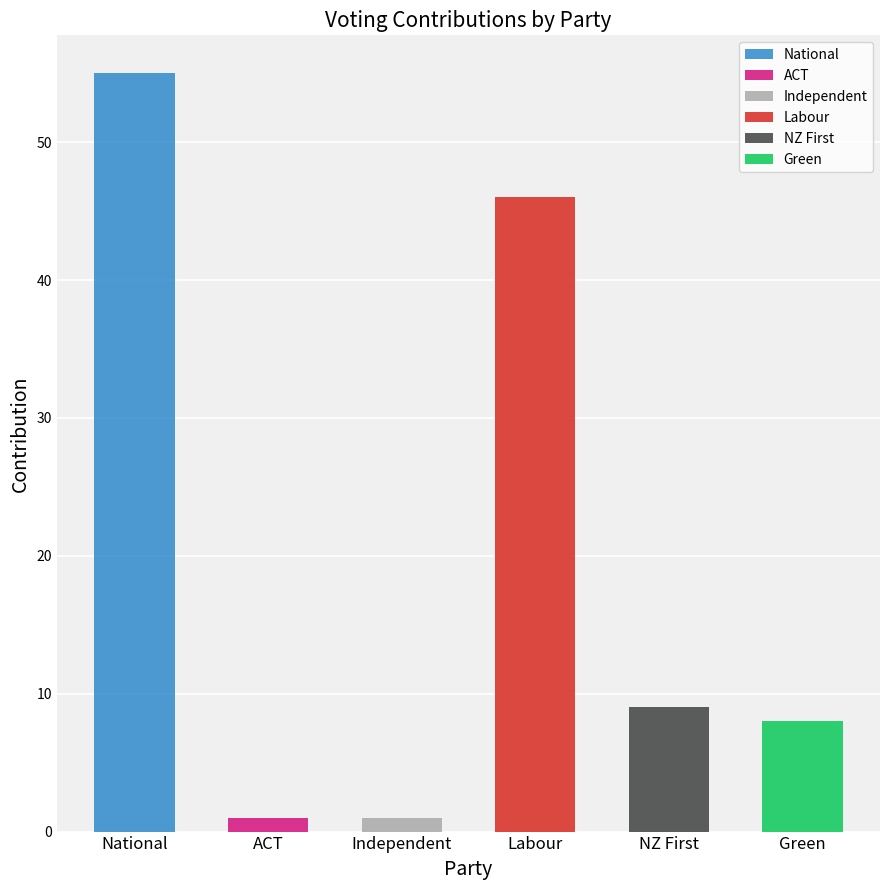

Is it true that No equals 5 at Independent?

False